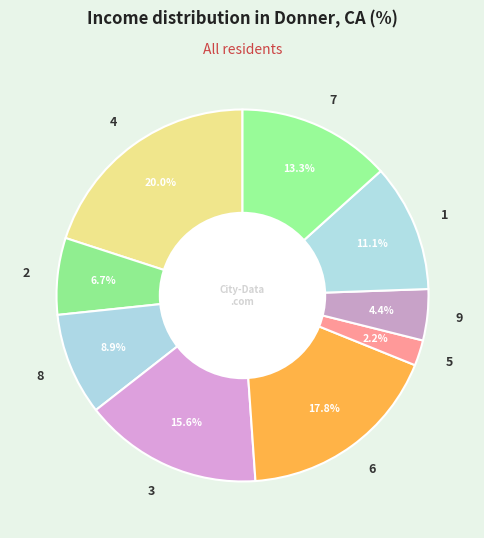

How many slices are in this pie chart?

9